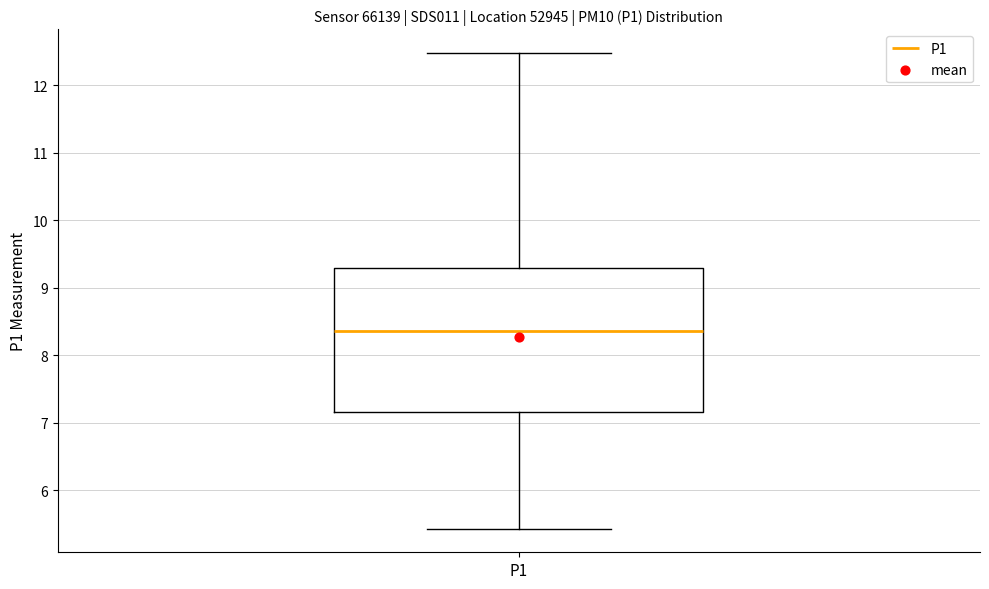

Read this box plot against the y-axis: the position of the median line, the range covered by the box, and the ends of both whiskers. The values are not printed on the chart, so give them approximately, as read against the axis.

median 8.4, box 7.2 to 9.3, whiskers 5.4 to 12.5